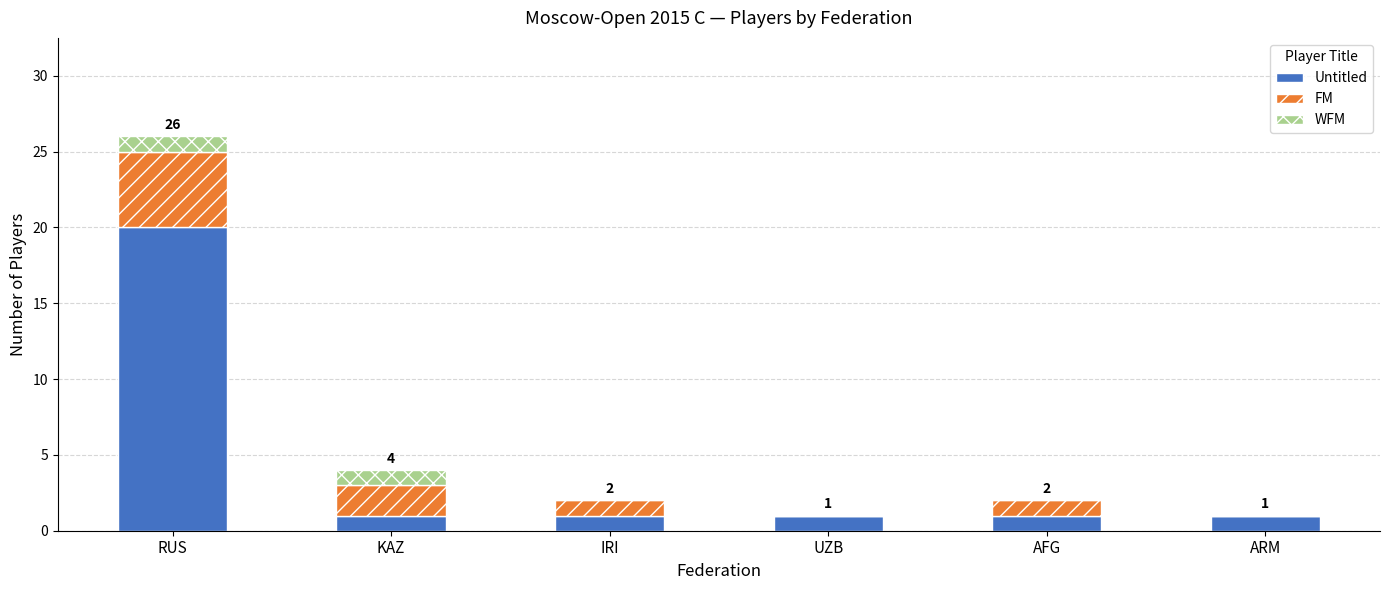

Reading left to right, list the values for the Untitled series.

RUS=20	KAZ=1	IRI=1	UZB=1	AFG=1	ARM=1